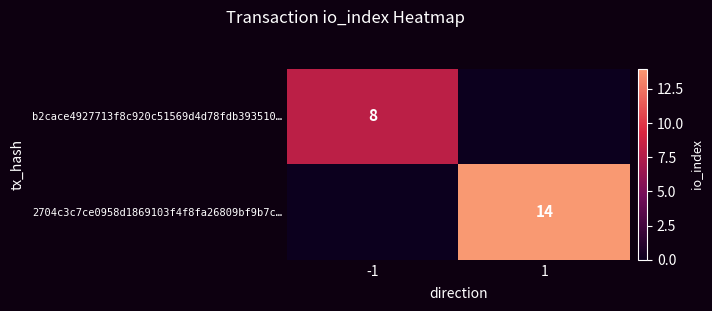

The value of 2704c3c7ce0958d1869103f4f8fa26809bf9b7c… at 1 is 5. True or false?

False